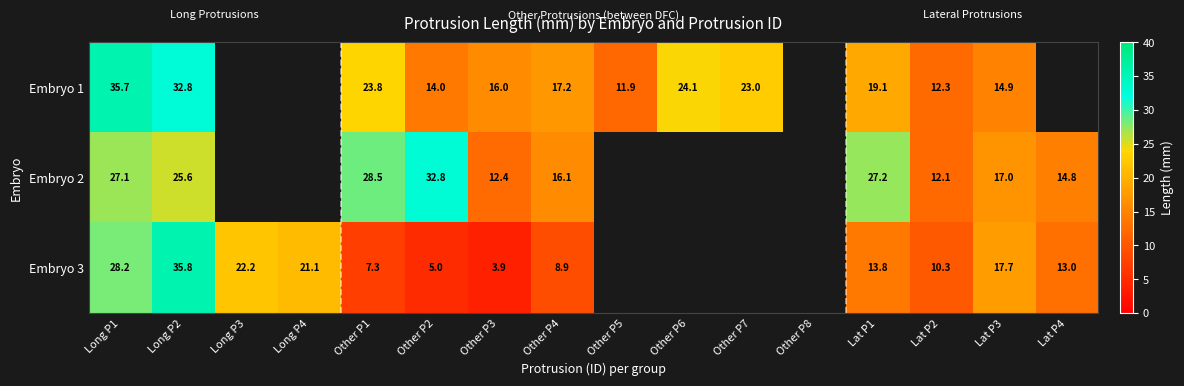

What is the minimum value for Embryo 3?

3.9